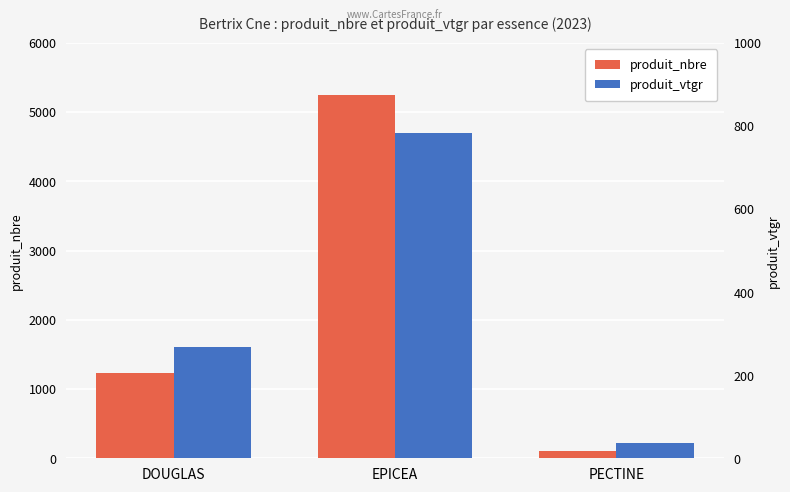

Does the chart contain any negative values?

No